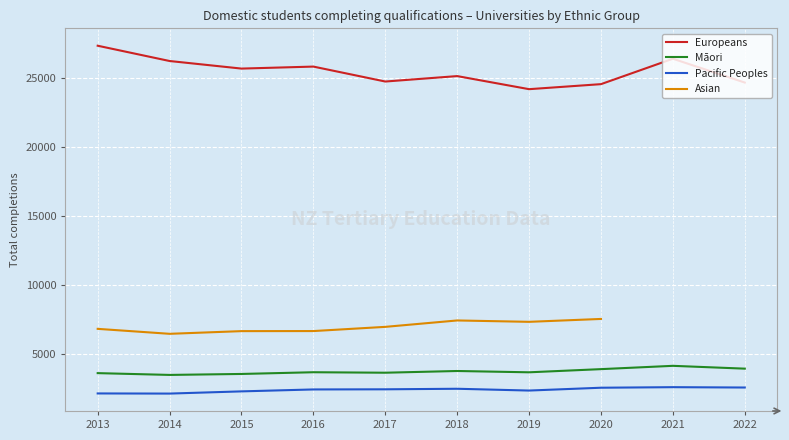

Which label corresponds to the largest value in the chart?

2013